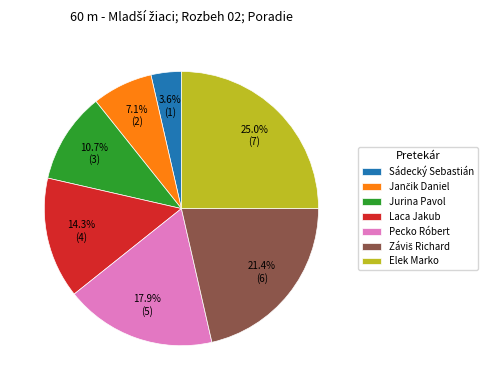

What is the smallest slice in the pie chart?

Sádecký Sebastián